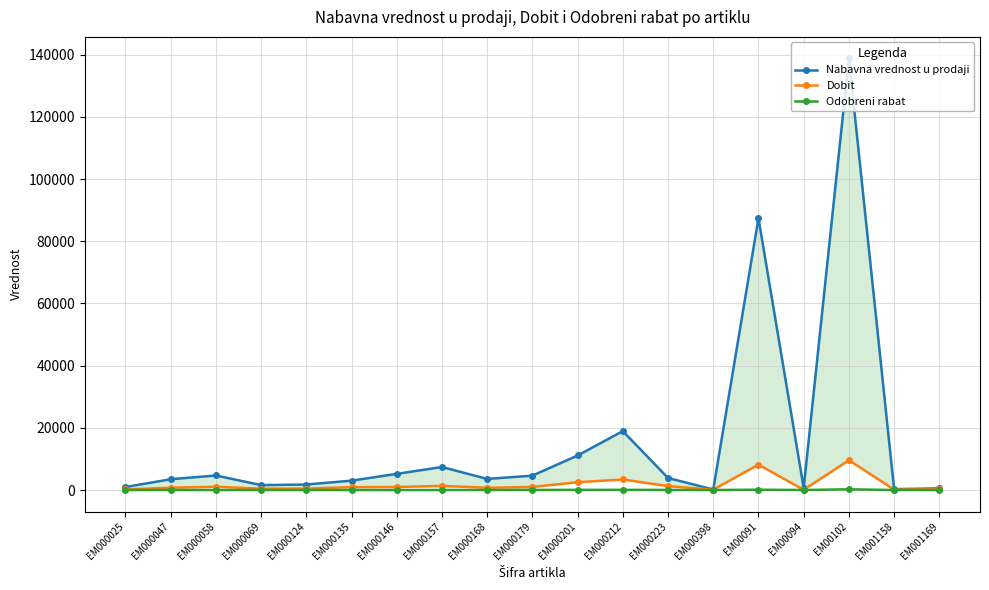

What is the value of the Nabavna vrednost u prodaji point at the 1st from the left?

958.8